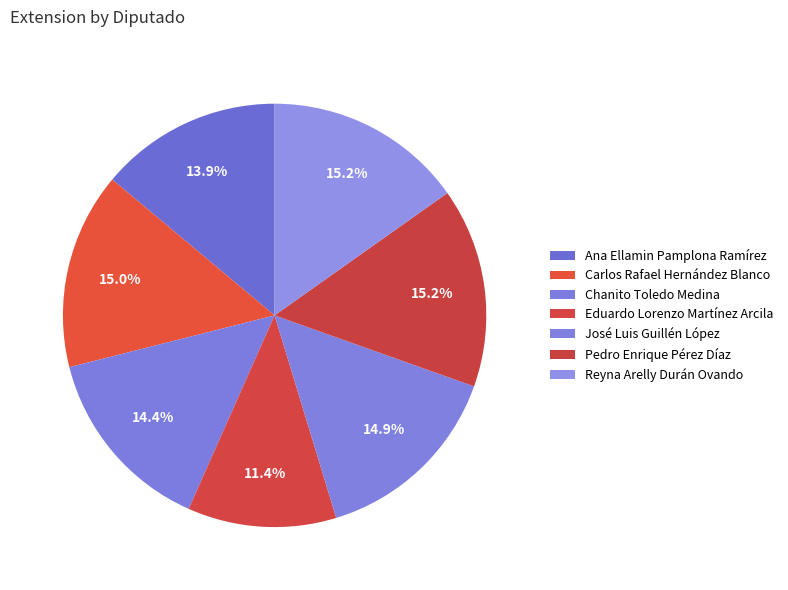

Approximately how many times larger is the value at Chanito Toledo Medina compared to Eduardo Lorenzo Martínez Arcila?

1.3